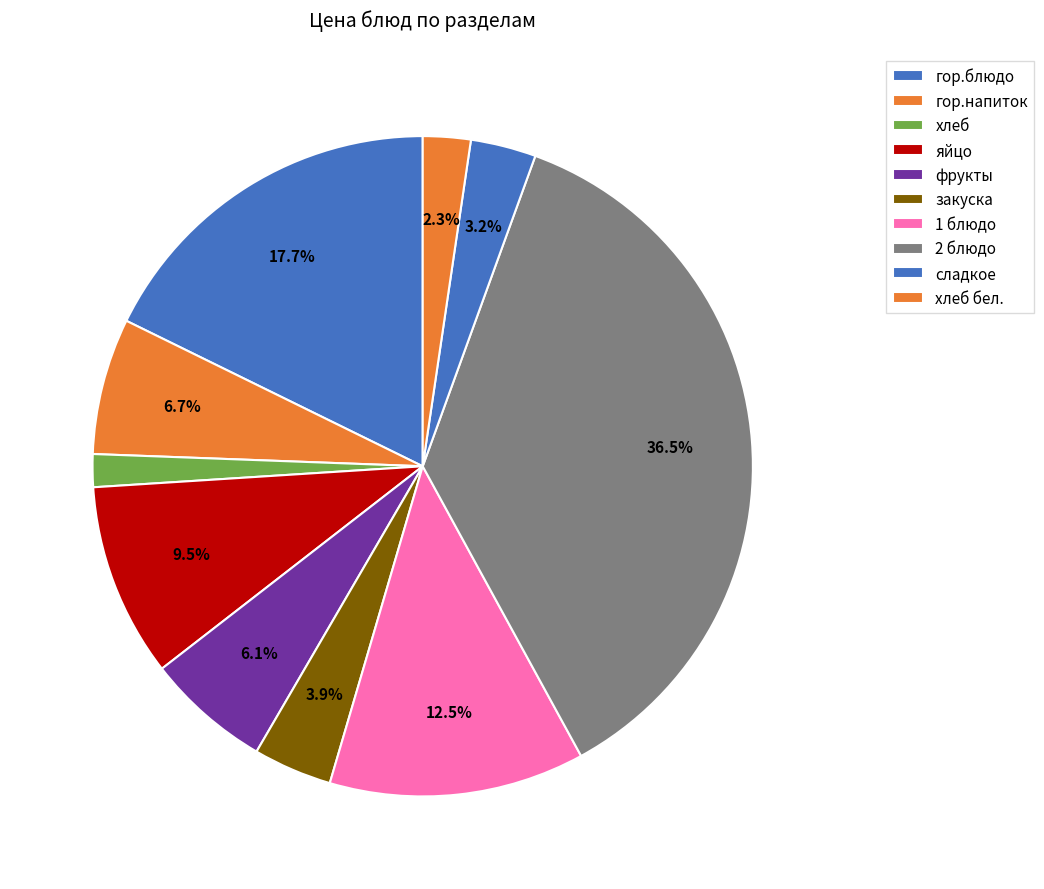

Is there a majority slice in this chart?

No